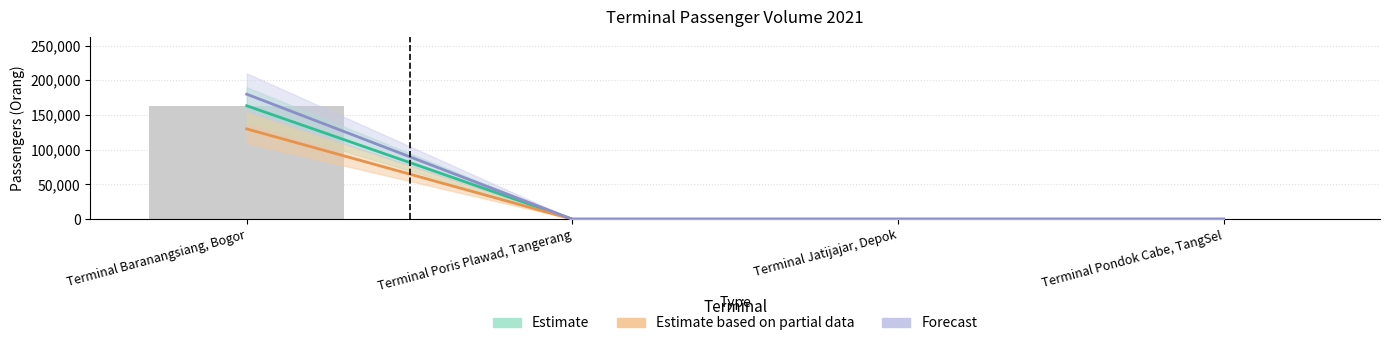

Is the value of Estimate based on partial data at Terminal Jatijajar, Depok greater than the value of Forecast at Terminal Poris Plawad, Tangerang?

No